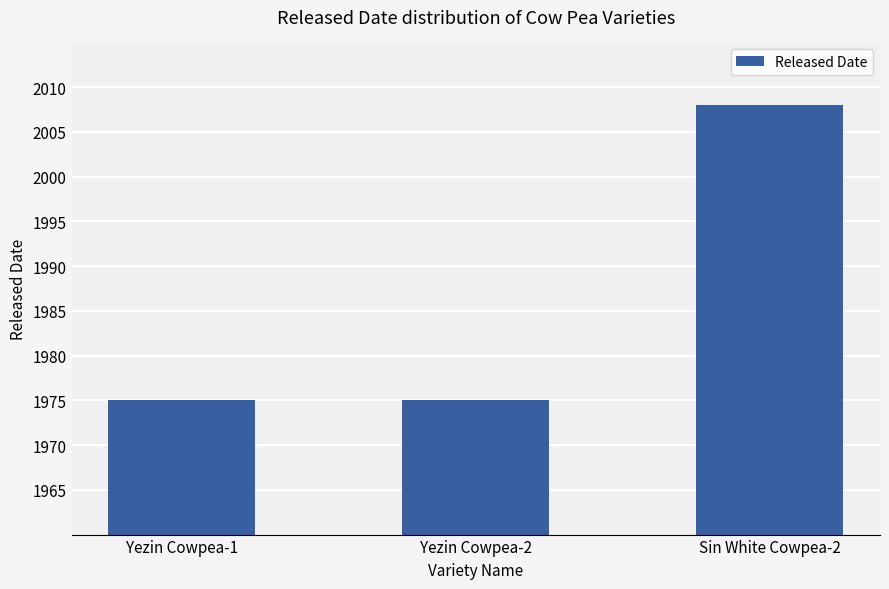

What is the smallest value displayed?

1975